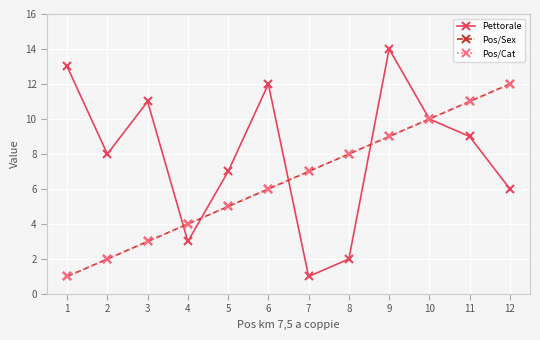

Which series changed the most between 7 and 9?

Pettorale